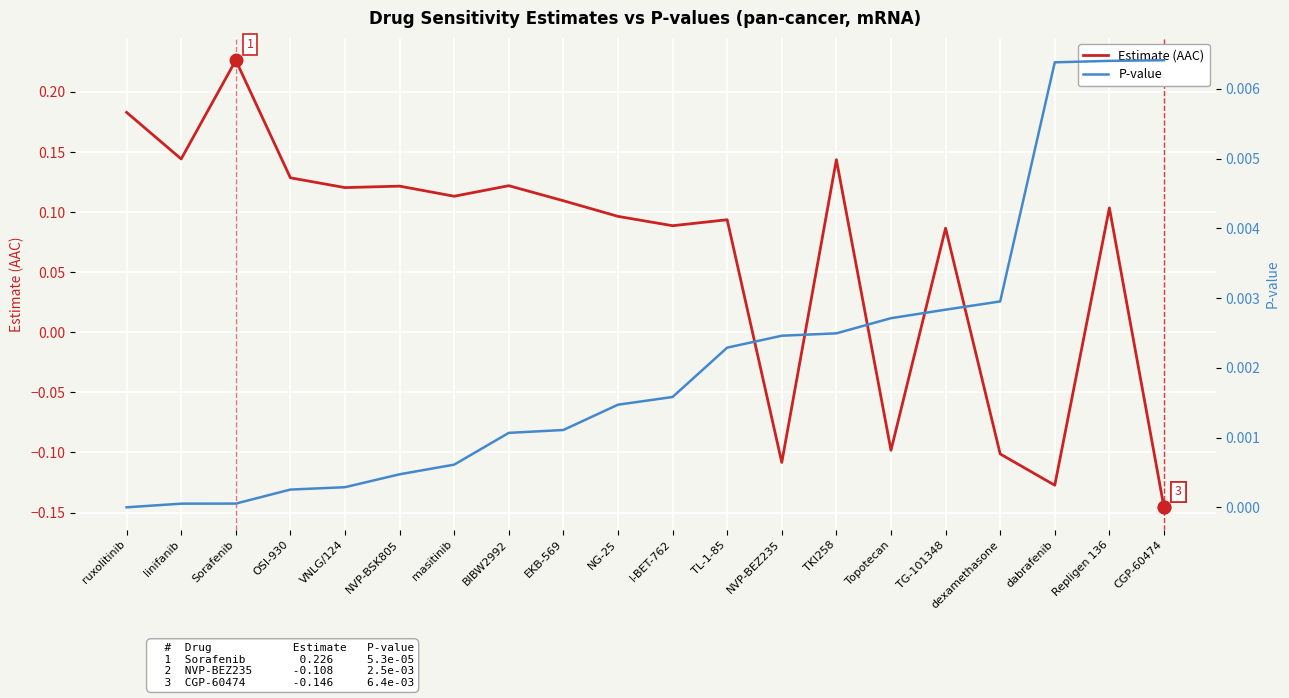

At which label is P-value closest to 0?

ruxolitinib